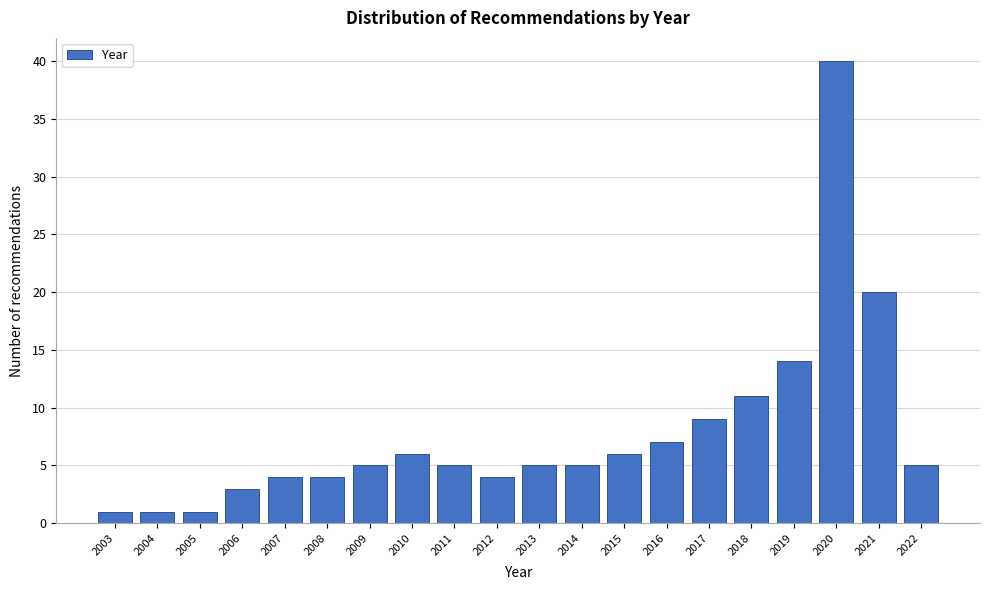

Reading right to left, extract all data points from this chart.

5	20	40	14	11	9	7	6	5	5	4	5	6	5	4	4	3	1	1	1